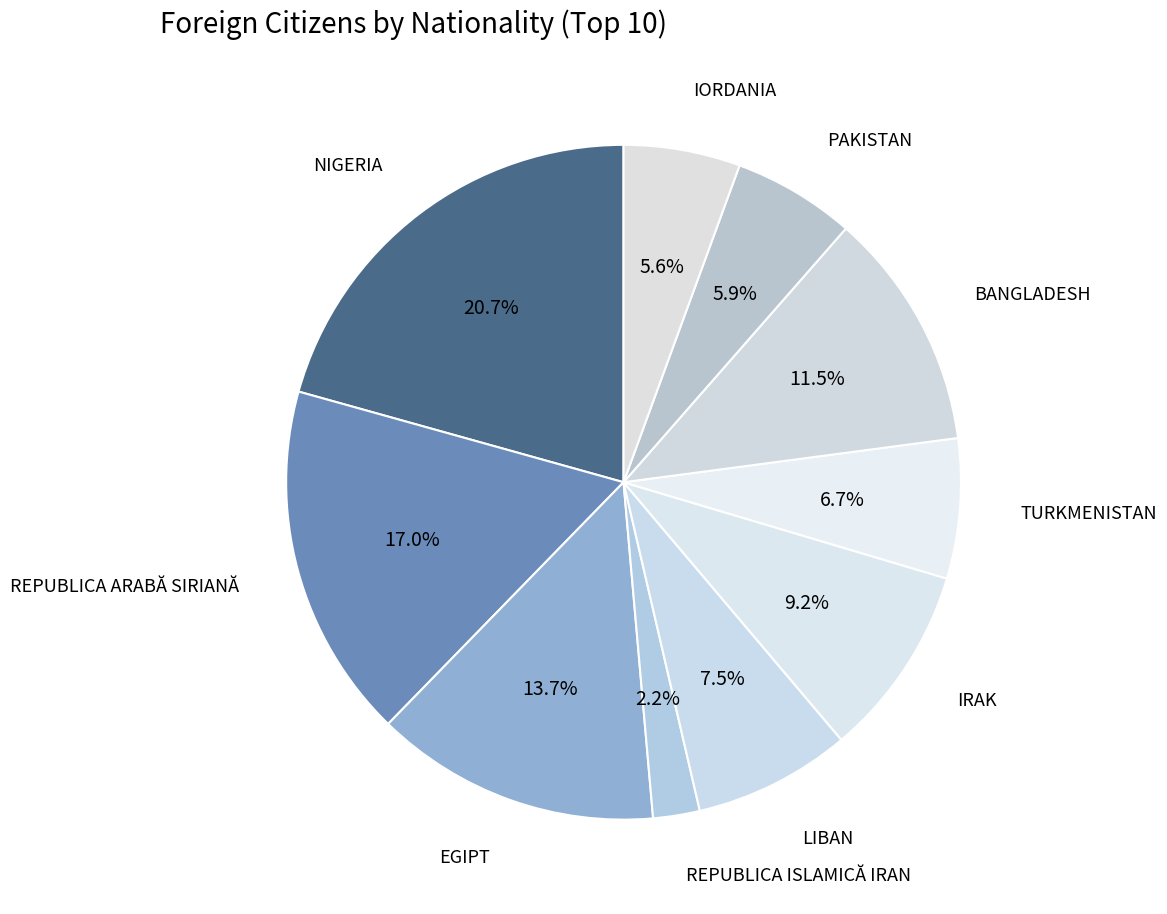

Does any single category account for the majority?

No